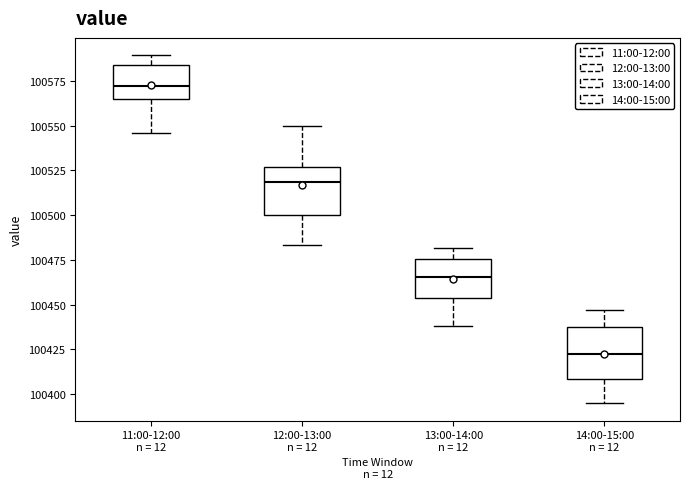

Which box's median line is the lowest?

14:00-15:00 n = 12